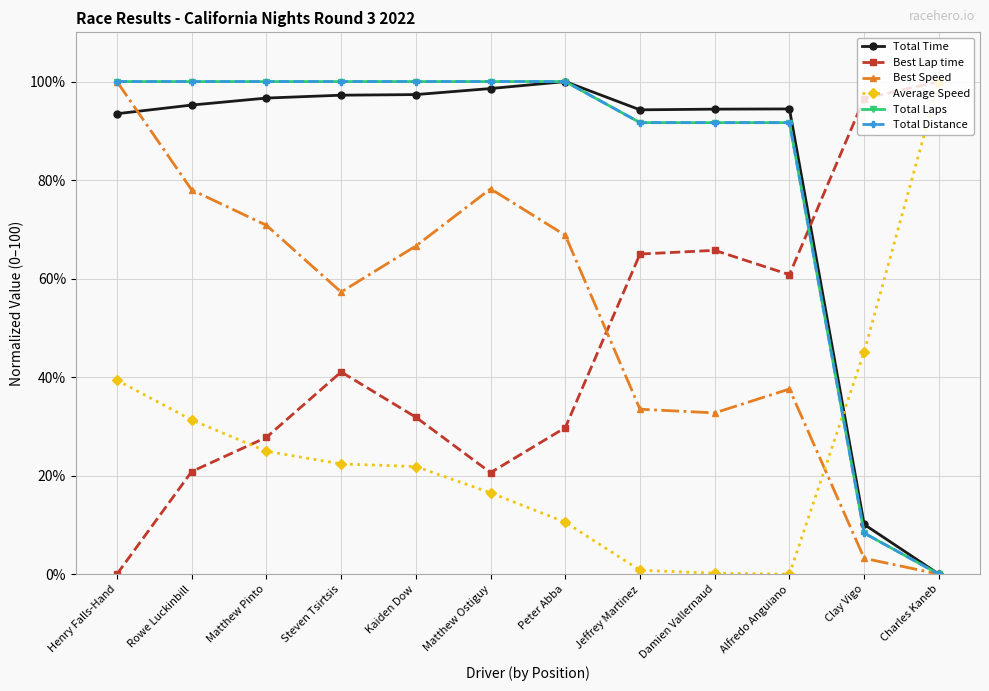

In Total Time, how many points are higher than both neighbors (excluding endpoints)?

2